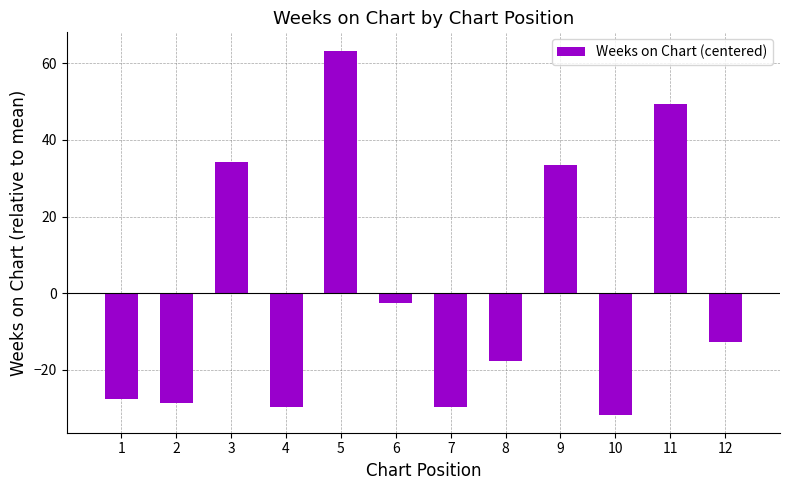

The value at 7 is -29.7. True or false?

True